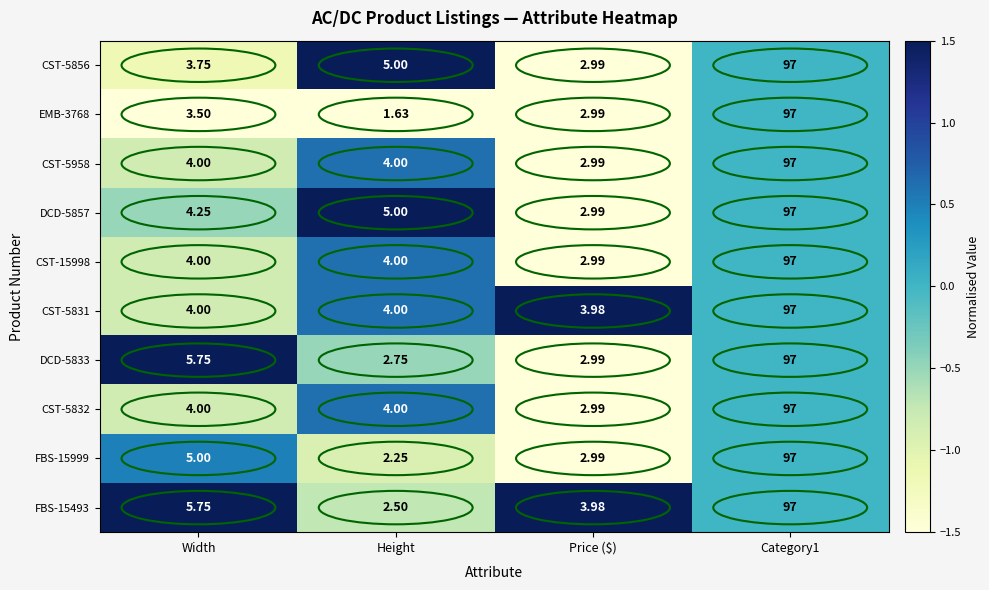

Which label corresponds to the smallest value in the chart?

Height